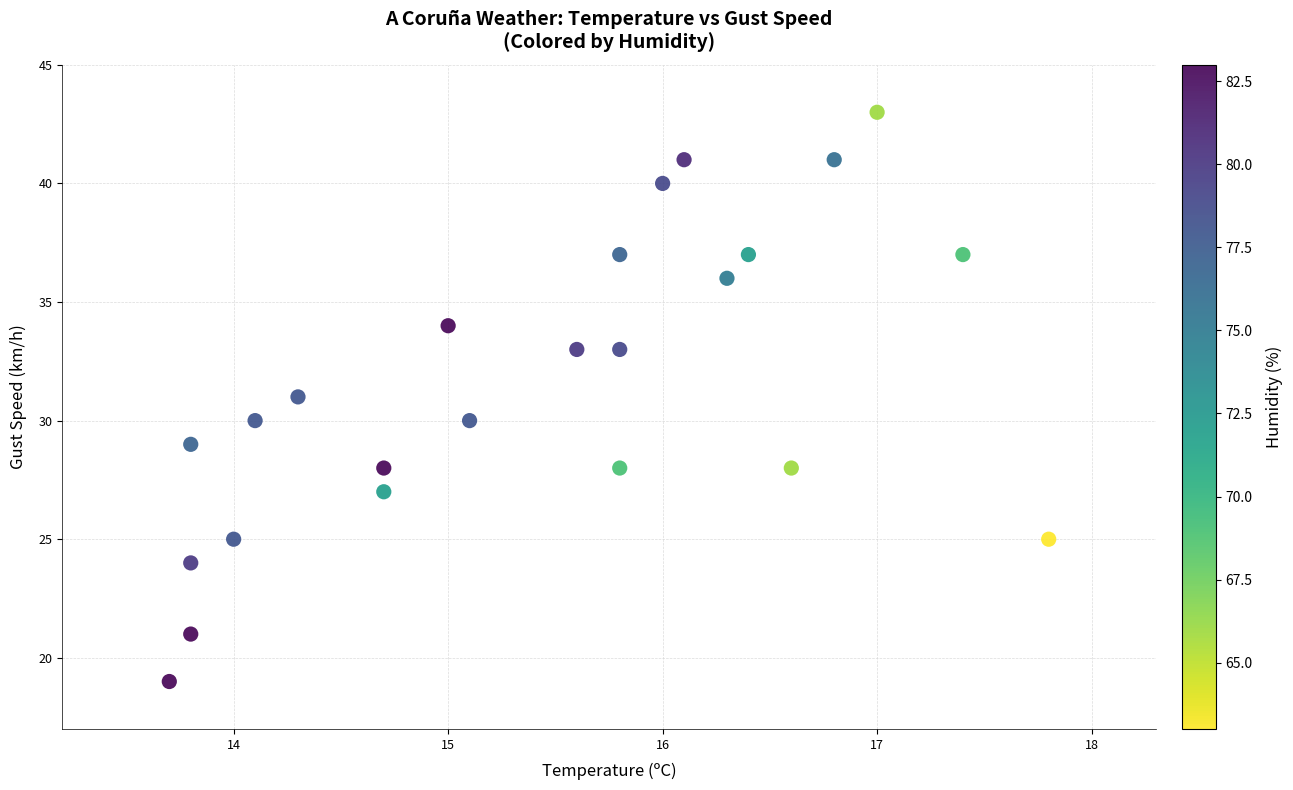

How many data points are displayed?

24